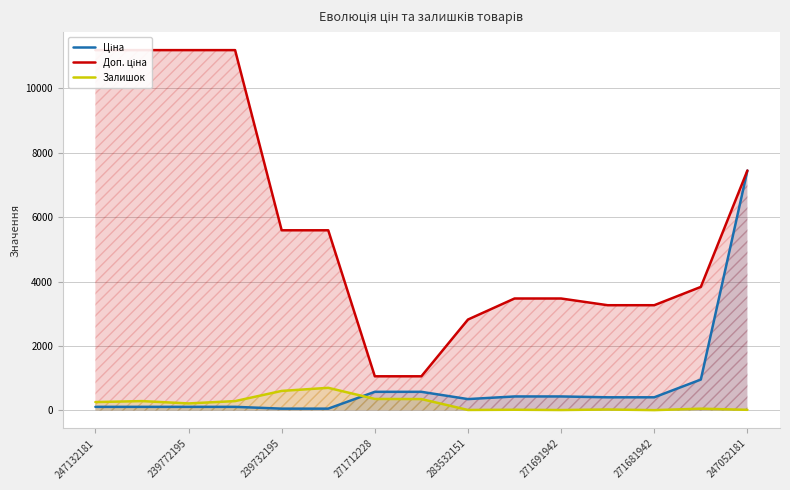

The Залишок series shows 606.0 at 239732195. True or false?

True